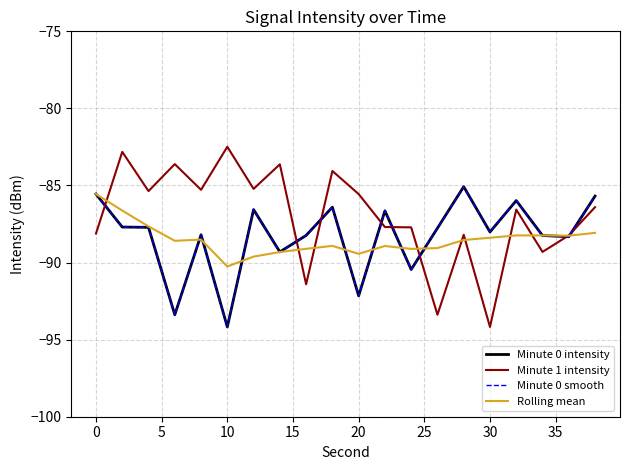

Does the chart display data point markers on the line(s)?

No